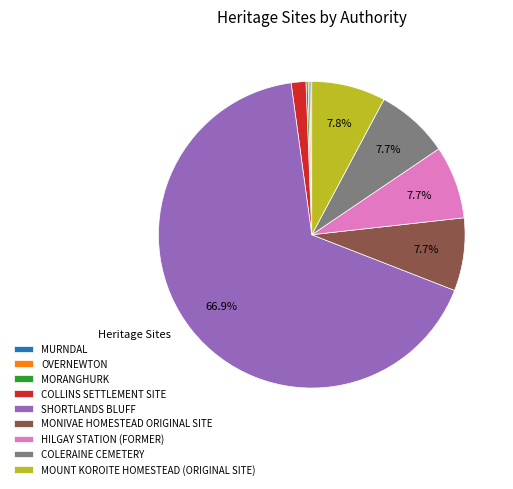

Approximately how many times larger is the value at HILGAY STATION (FORMER) compared to COLERAINE CEMETERY?

1.0